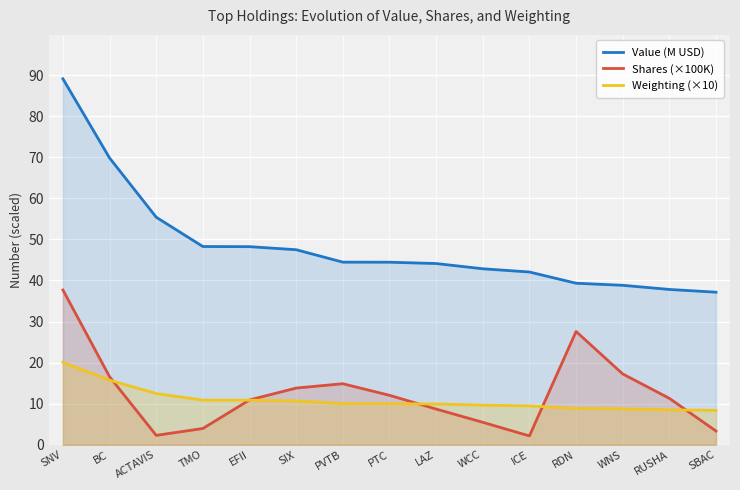

What is the difference between the highest and lowest values at SIX?

36.8